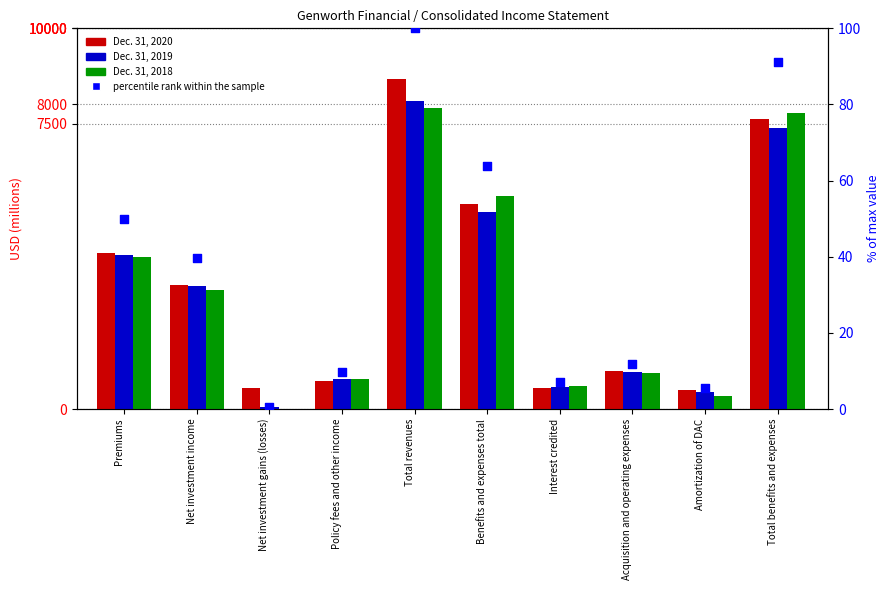

Which series contains the lowest Y value?

Dec. 31, 2018